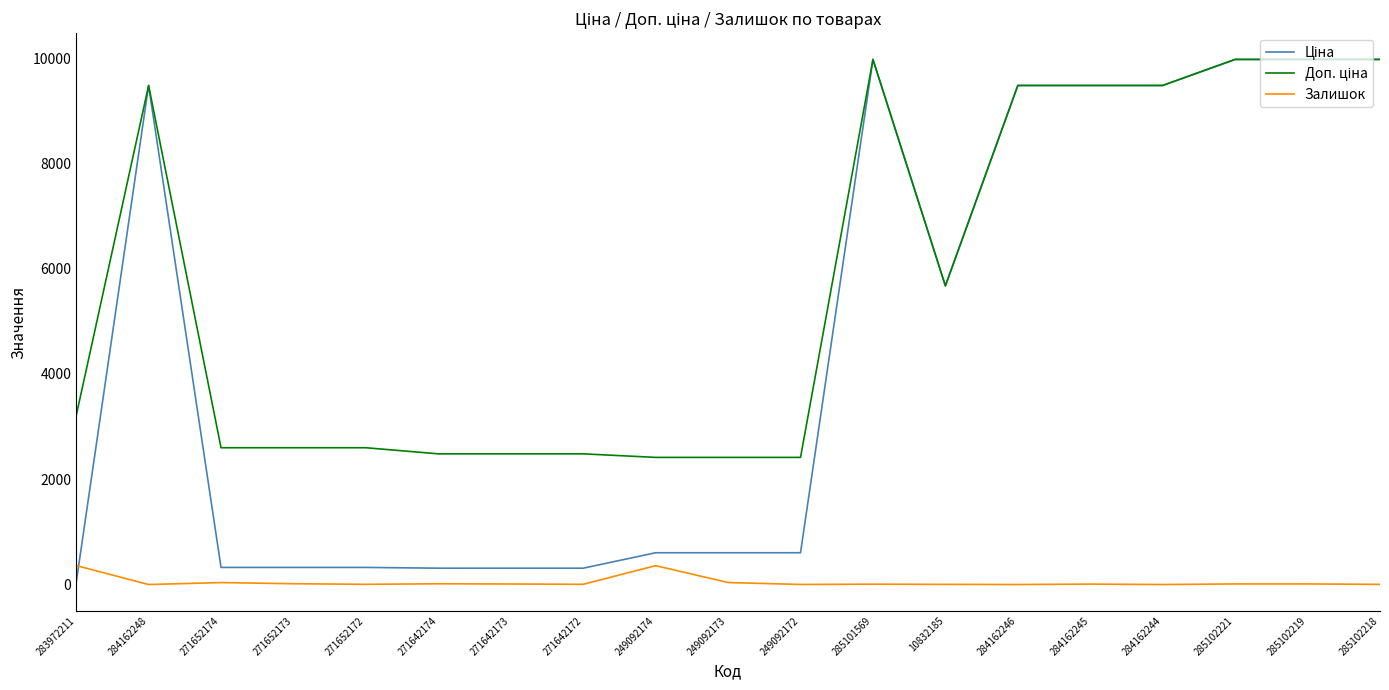

What is the difference between the highest and lowest values at 284162248?

9480.1